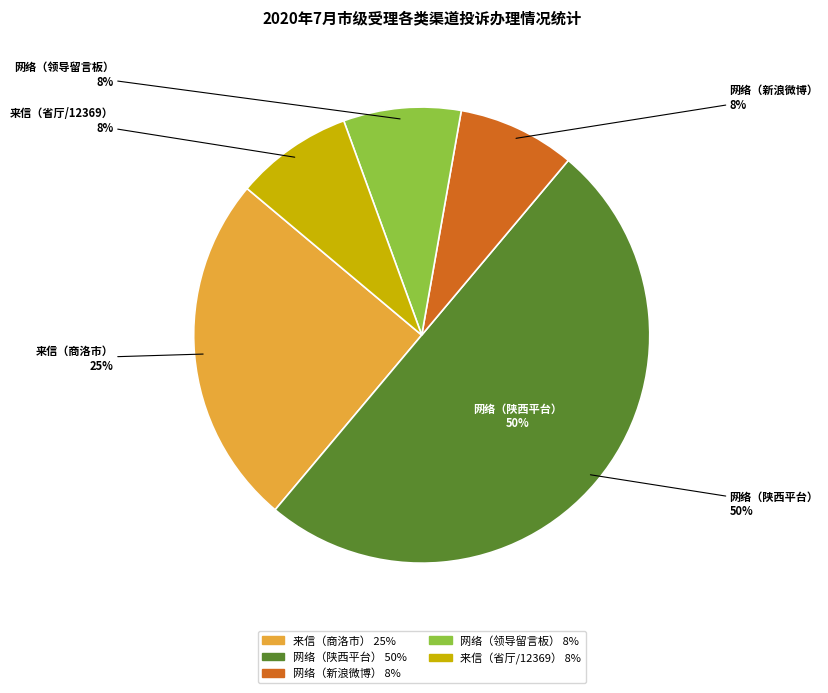

Approximately how many times larger is the value at 网络（新浪微博） compared to 来信（陕西省生态环境厅、全国12369环保举报管理平台）?

1.0